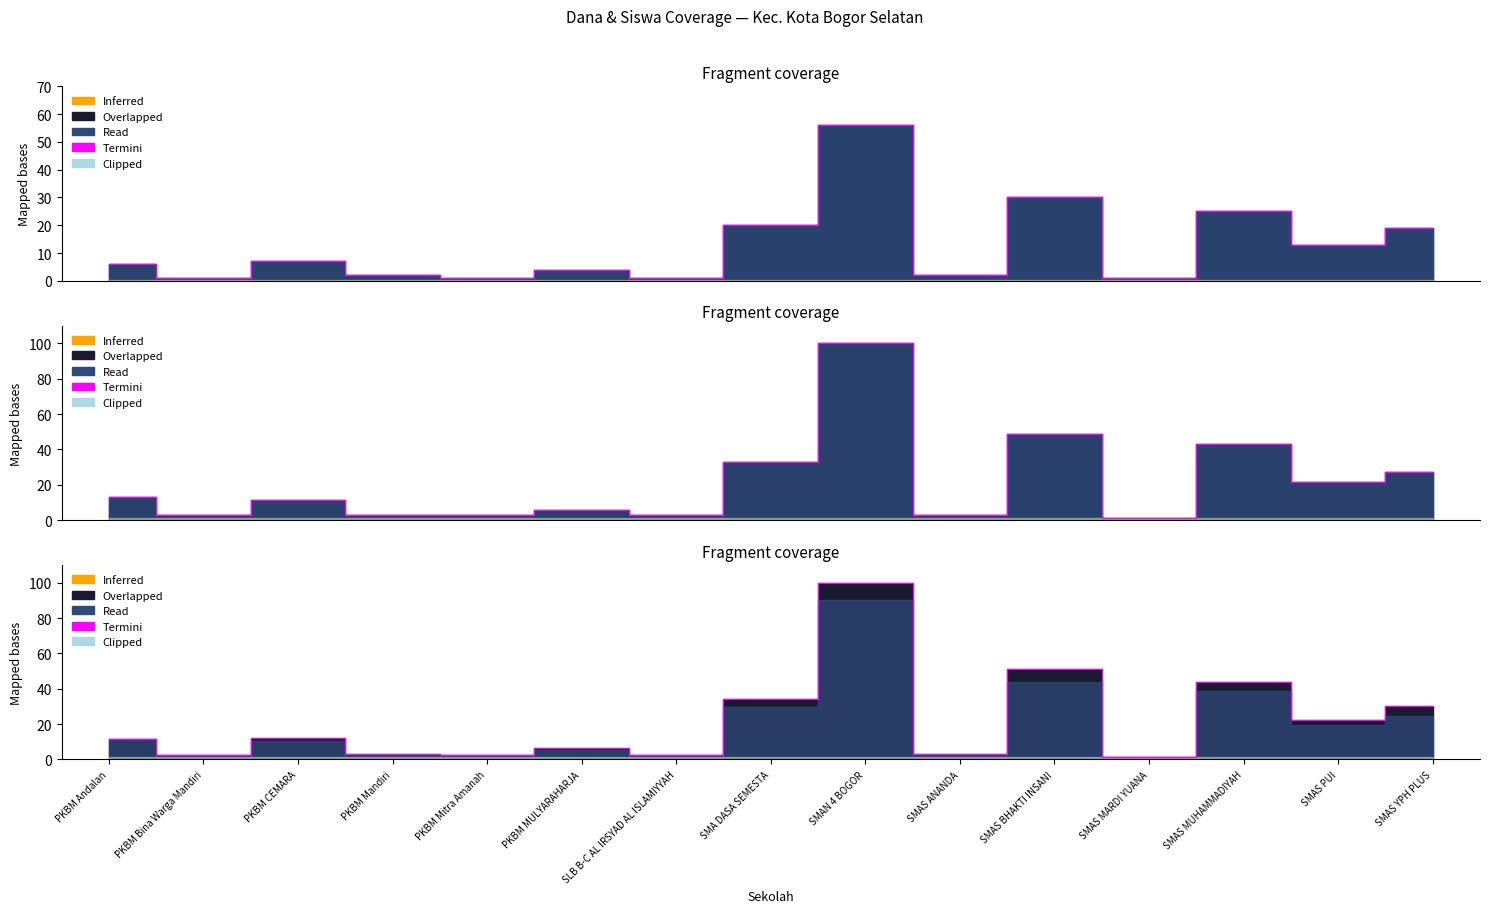

How many lines are shown in the chart?

1